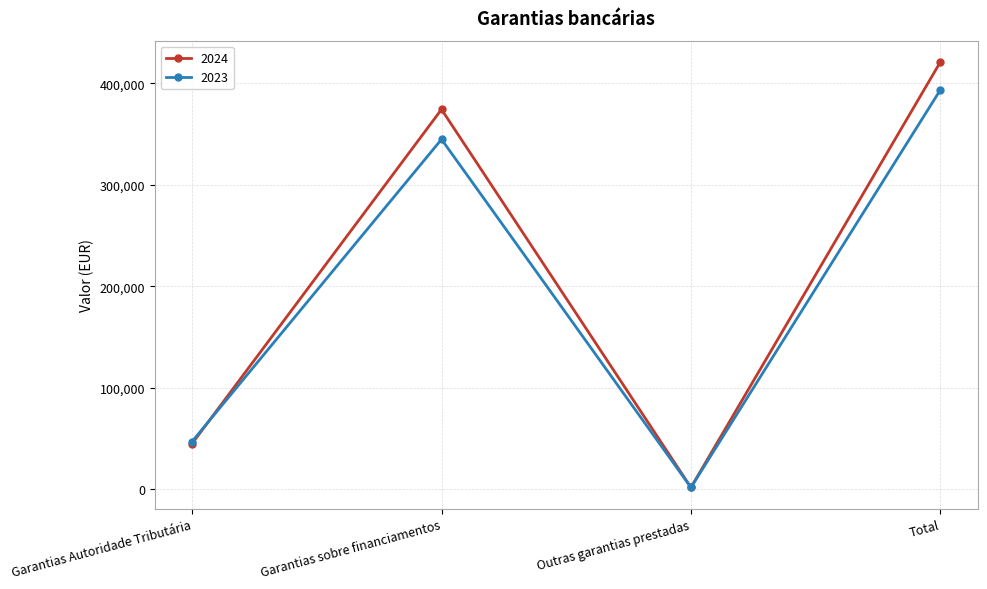

After their last crossing, which series has the higher values: 2023 or 2024?

2024